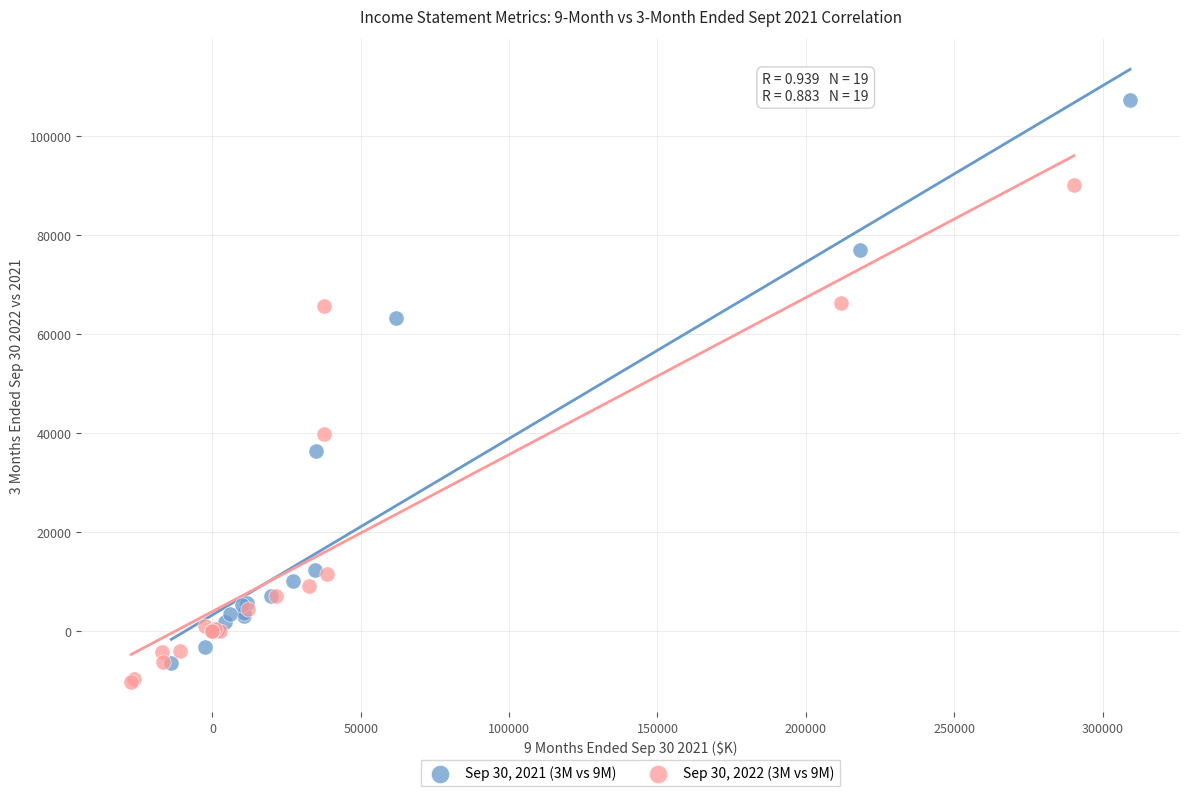

What are all the series names shown in the legend?

Sep 30, 2021 (3M vs 9M), Sep 30, 2022 (3M vs 9M)